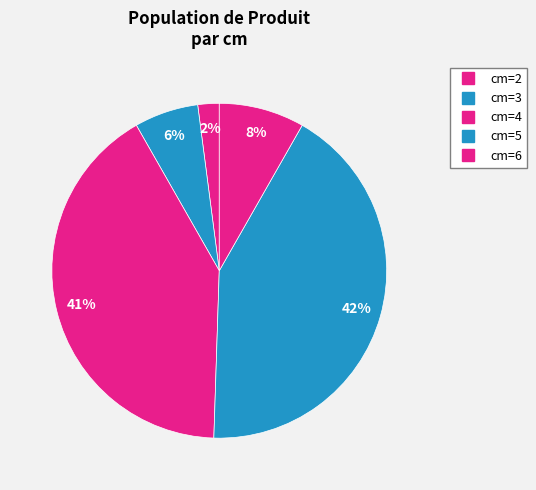

Is there a majority slice in this chart?

No